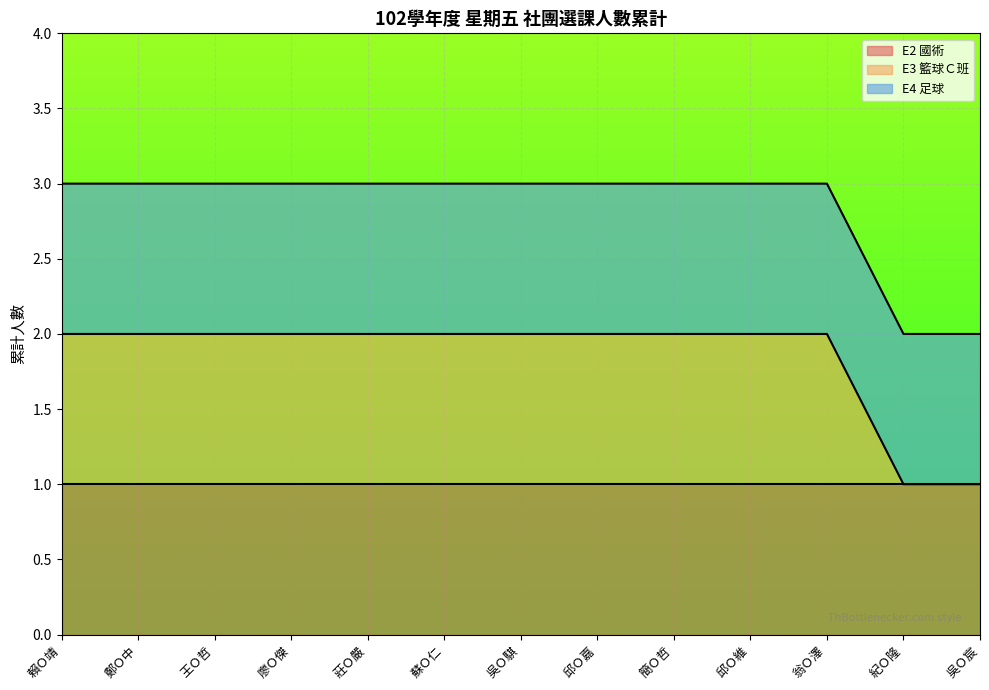

True or false: E2 國術 has a value of 1 at 吳Ｏ宸.

True